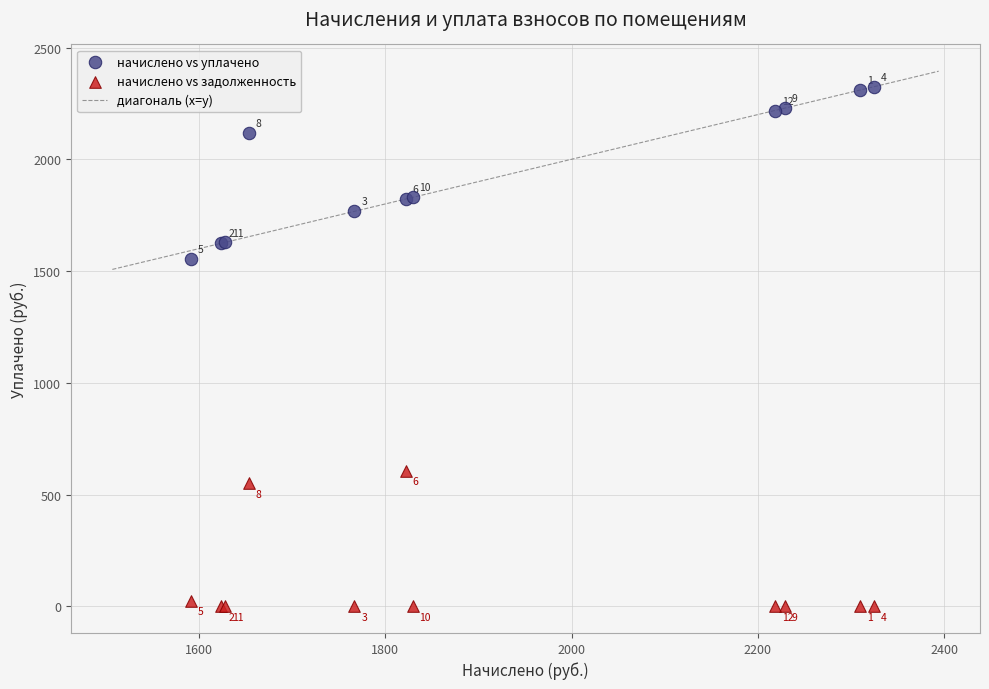

In the начислено vs задолженность series, what Y value is closest to 303?

551.1